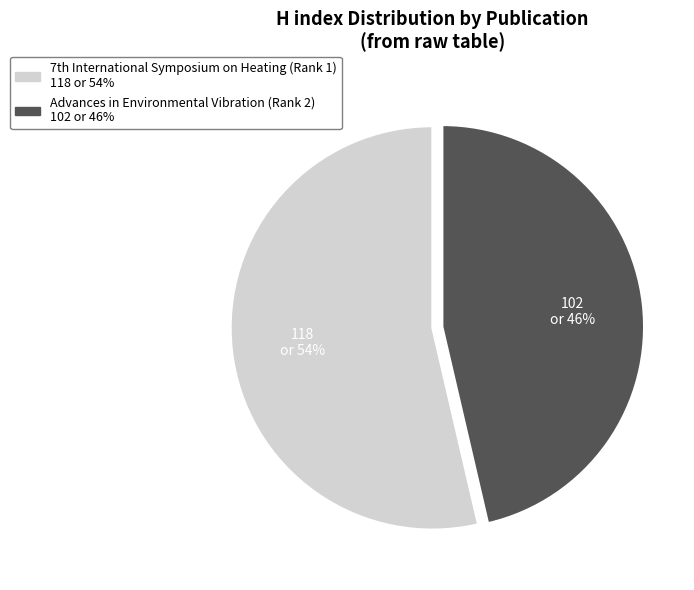

Which category accounts for the majority?

7th International Symposium on Heating (Rank 1)